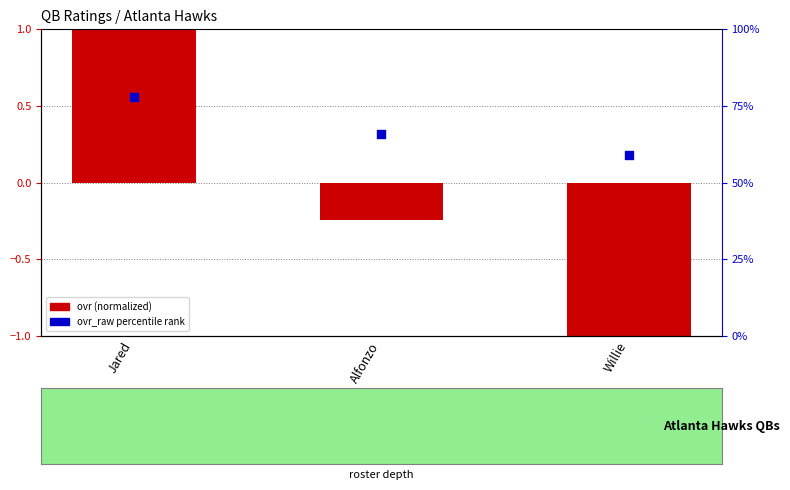

What are all the series names shown in the legend?

ovr (normalized), ovr_raw percentile